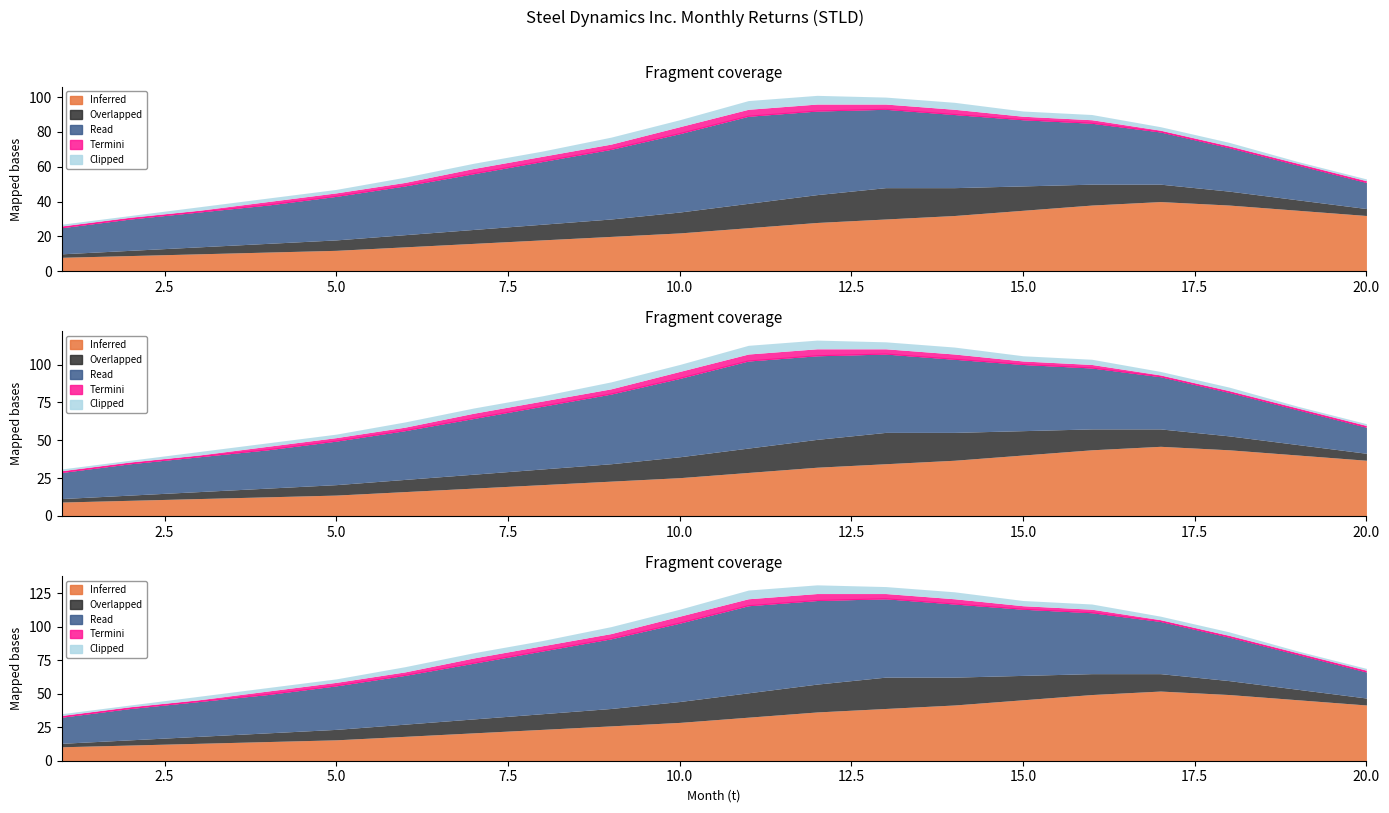

What is the total value across all series at 10?

87